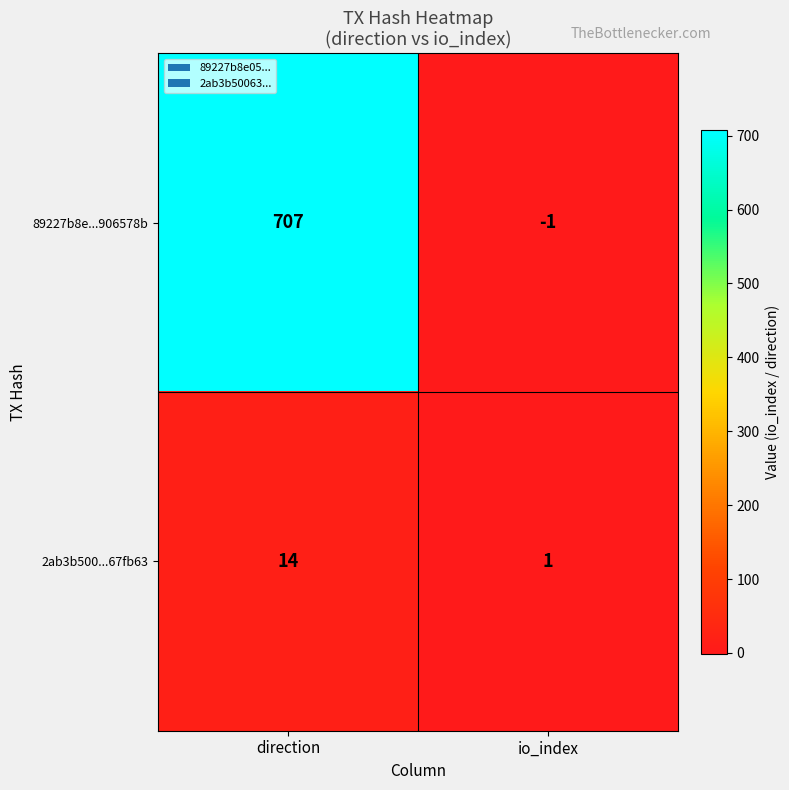

Rank the series by their maximum value, from lowest to highest.

2ab3b500...67fb63, 89227b8e...906578b